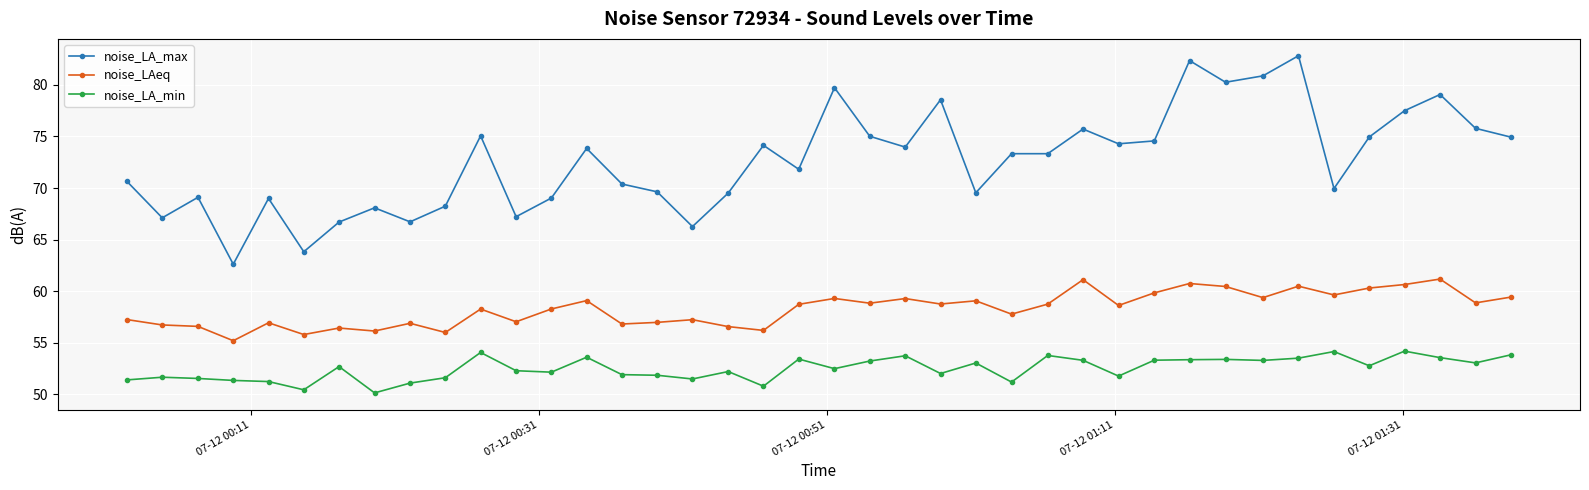

What is the value of the noise_LA_min point at the 23rd from the left?

53.7